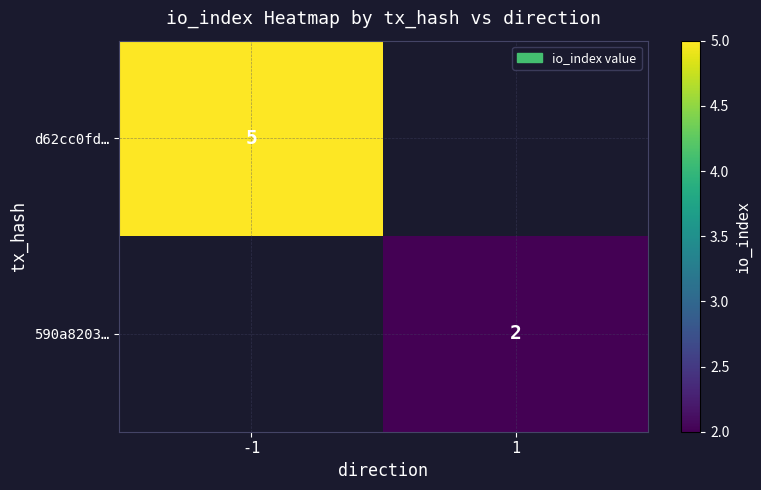

True or false: d62cc0fd… has a value of 5 at -1.

True